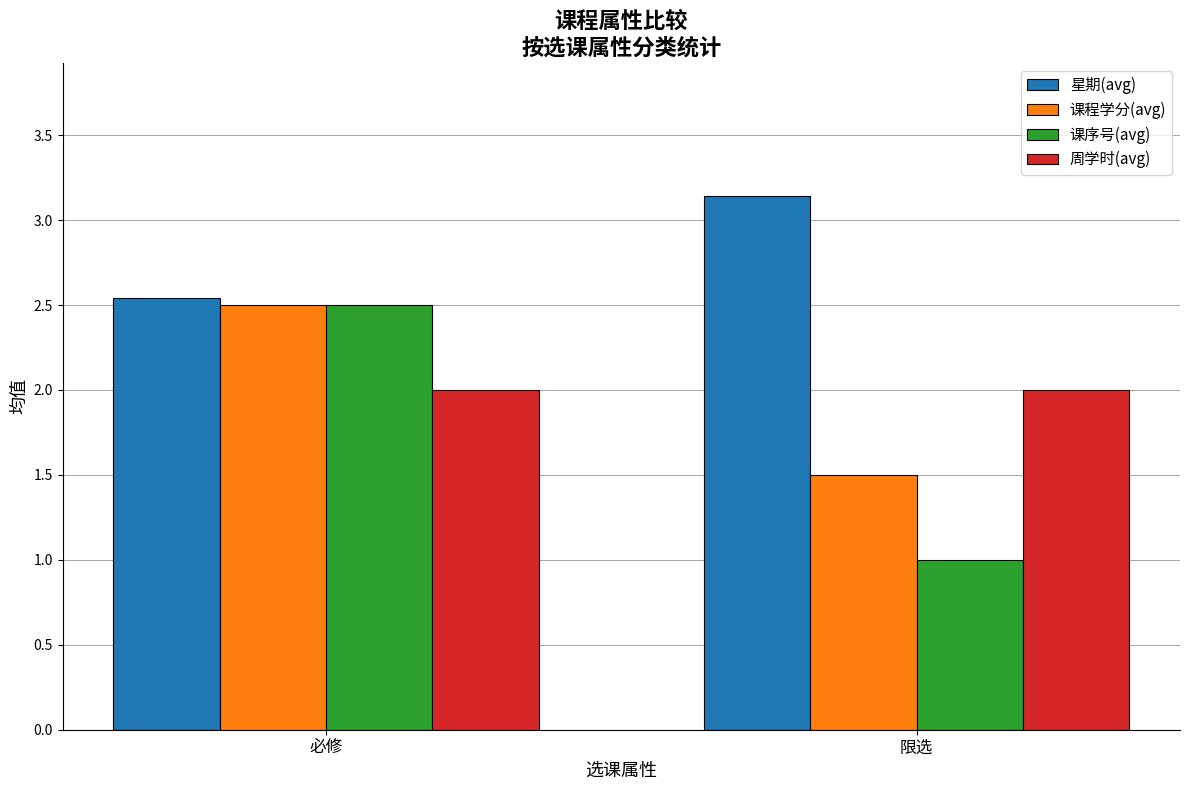

Rank the series at 限选 from highest to lowest value.

星期(avg), 周学时(avg), 课程学分(avg), 课序号(avg)